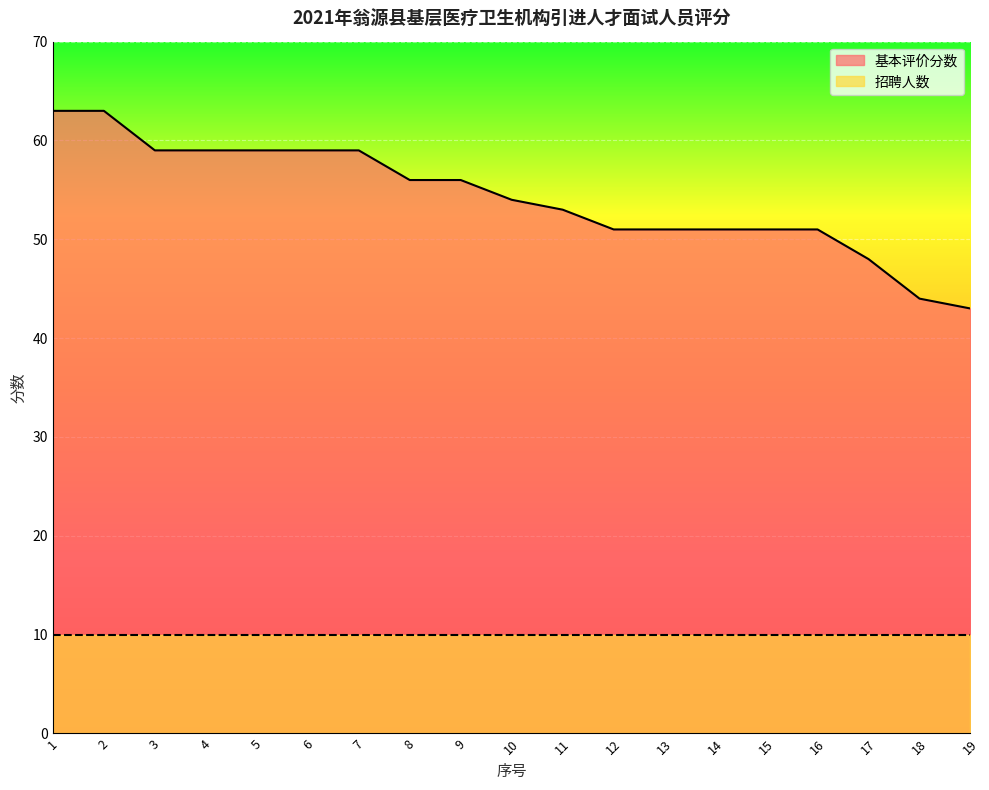

What is the value of the 15th point from the left?

51